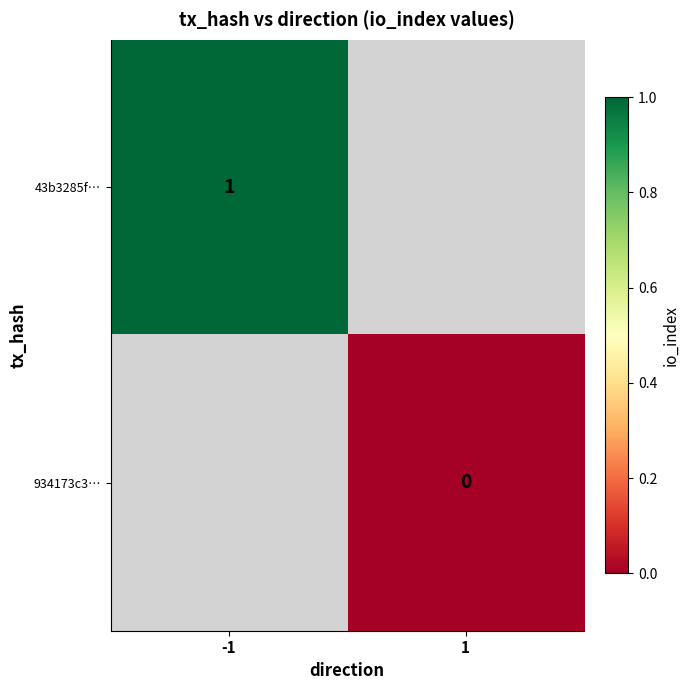

The value of 43b3285f… at -1 is 1. True or false?

True